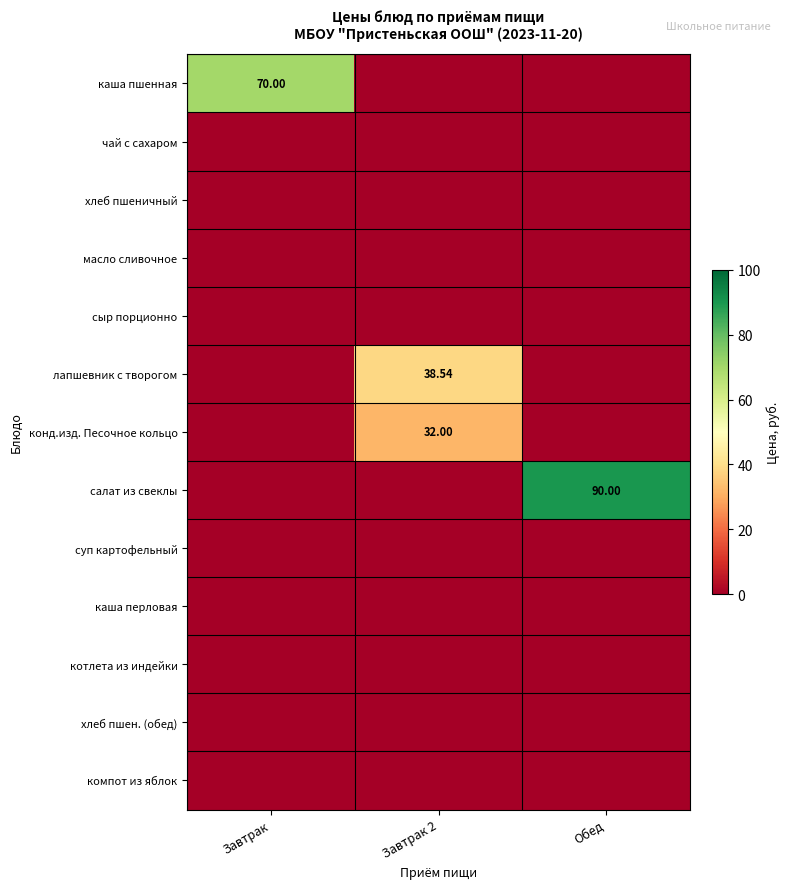

Which series has the largest total across all categories?

салат из свеклы